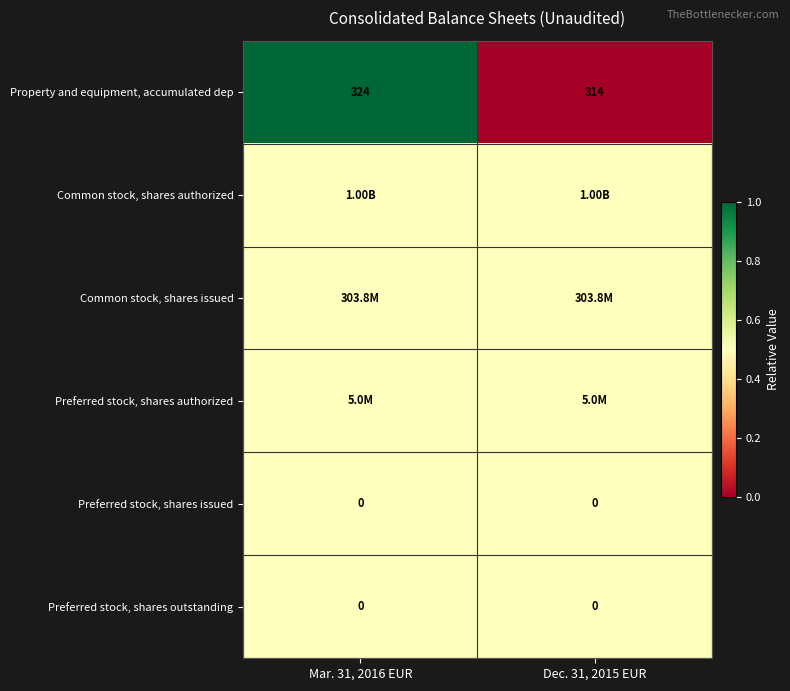

Rank the categories by Property and equipment, accumulated dep value from lowest to highest.

Dec. 31, 2015 EUR, Mar. 31, 2016 EUR